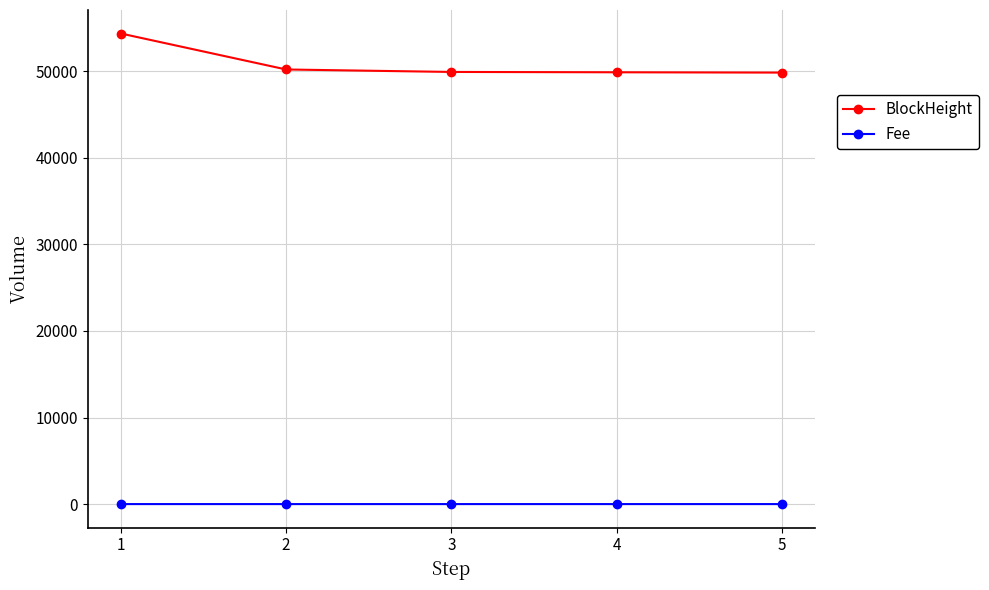

List the series in order of their peak value, lowest first.

Fee, BlockHeight